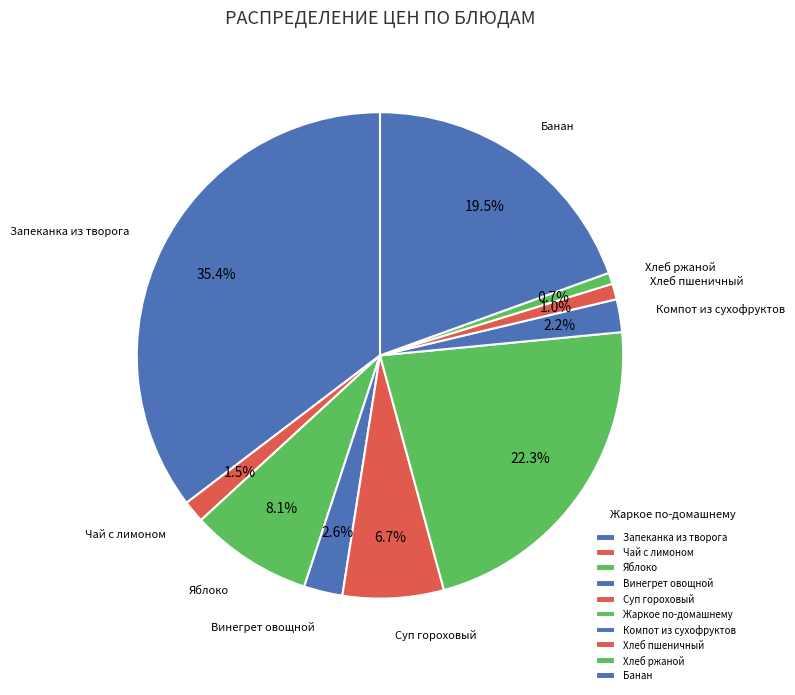

What percentage is the Запеканка из творога slice, to the nearest percent?

35%